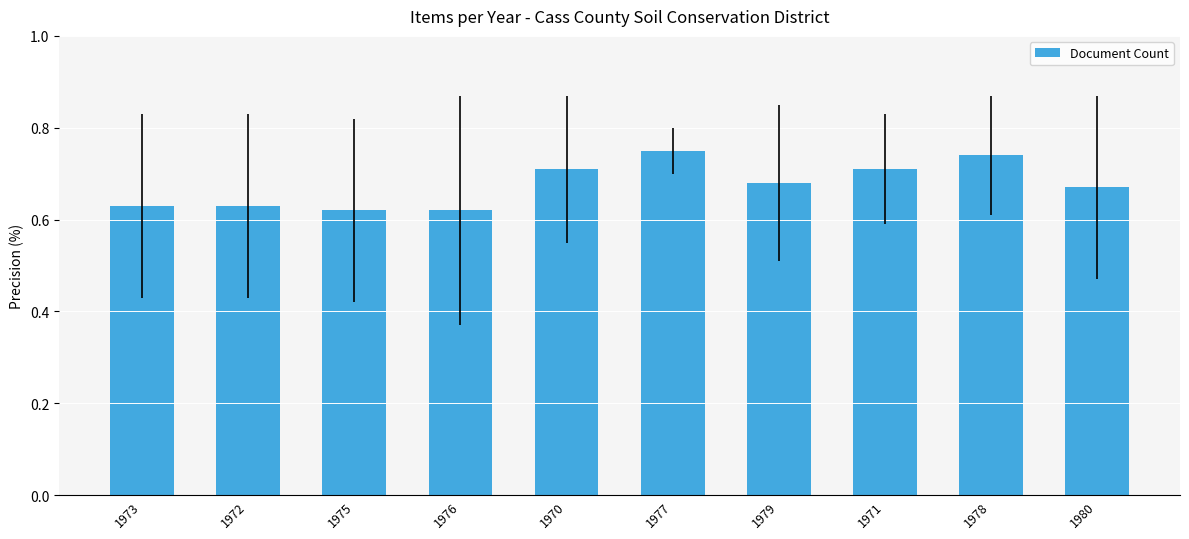

What is the difference between the values at 1975 and 1979?

0.1